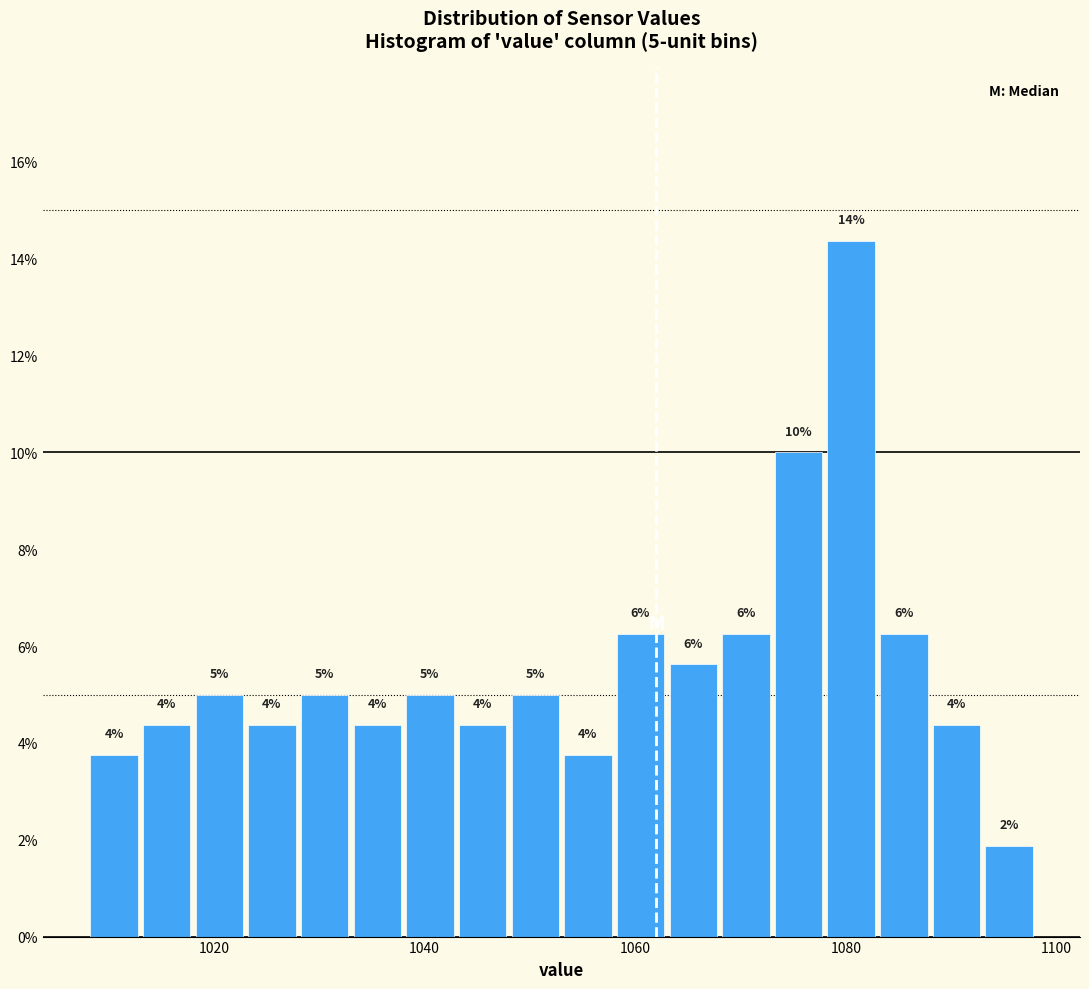

Read against the x-axis, roughly where is the centre of the tallest bar?

1080